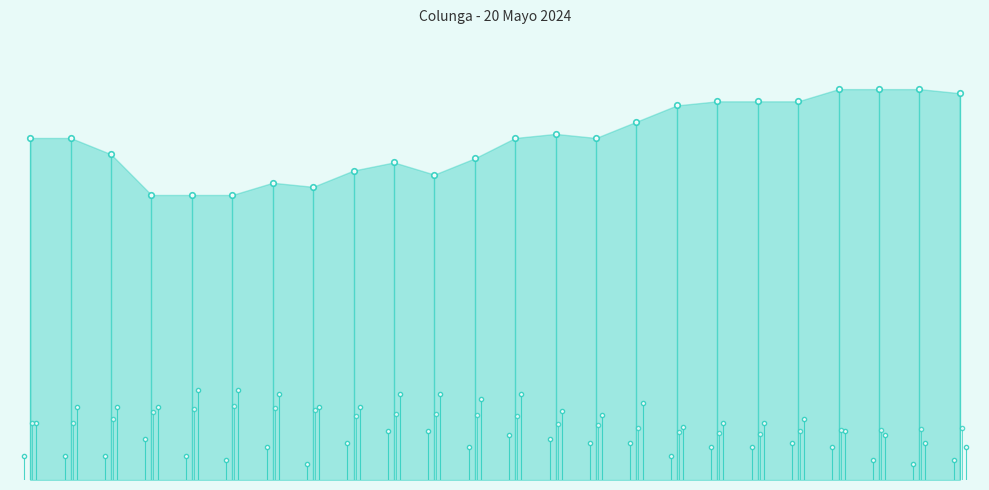

What is the total value across all series at 01:00?

121.5